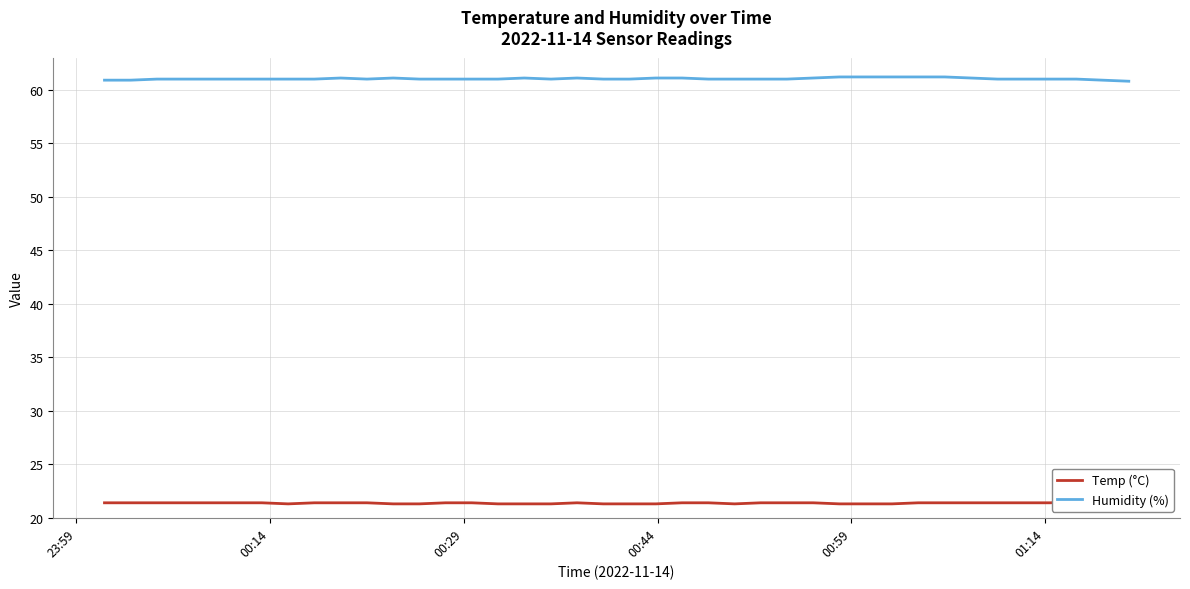

What is the lowest value of the Humidity (%) series?

60.8